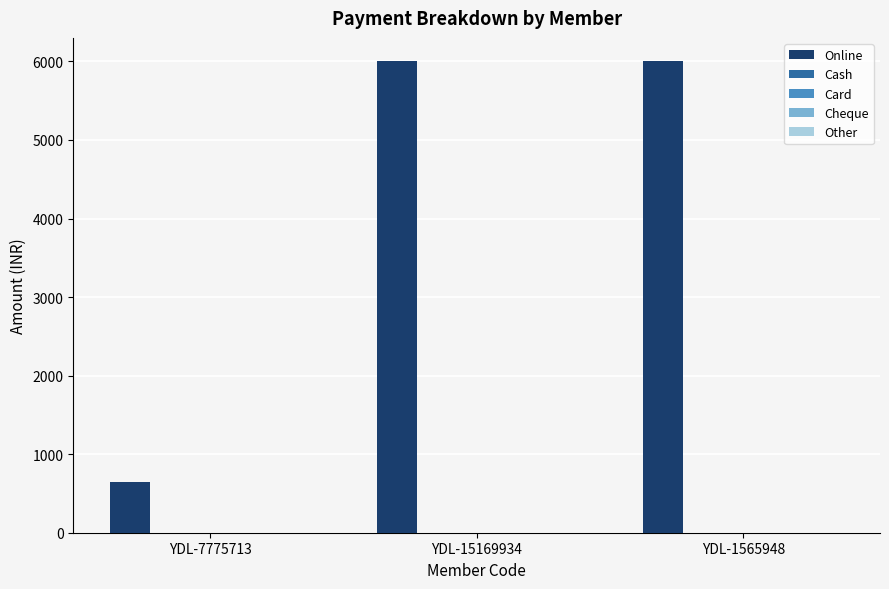

What is the difference between the maximum and minimum values?

5350